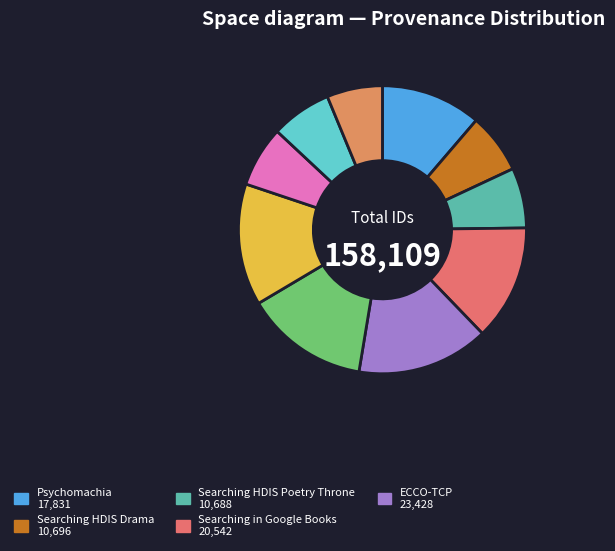

Count the number of slices in the pie.

10